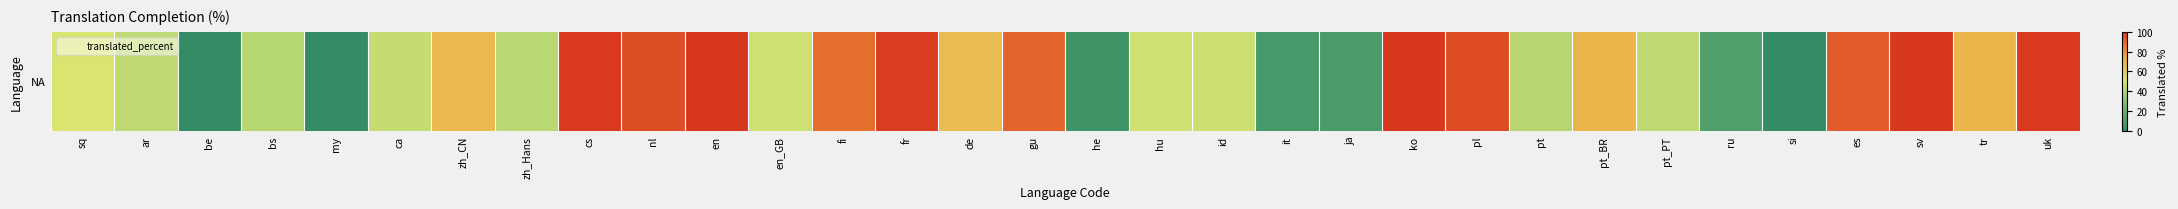

What is the sum of the values at ko and en_GB?

147.3